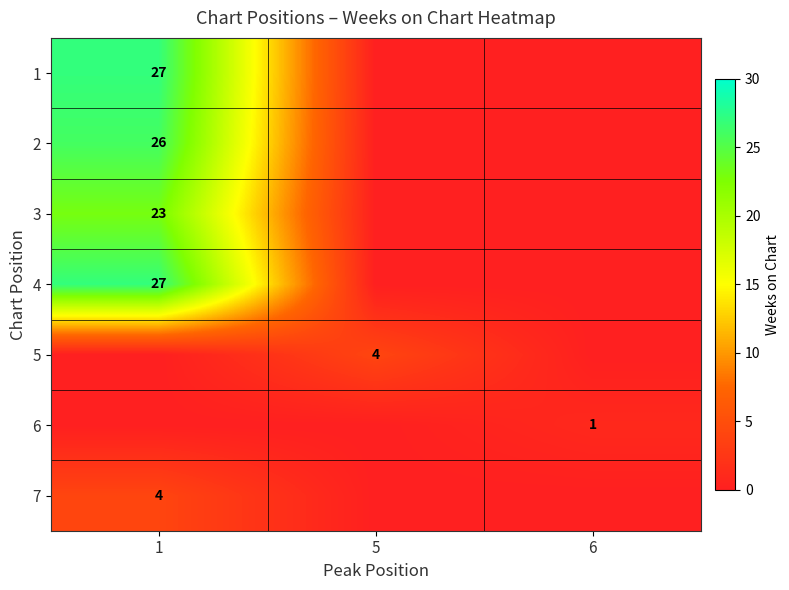

How many series are shown in this chart?

7